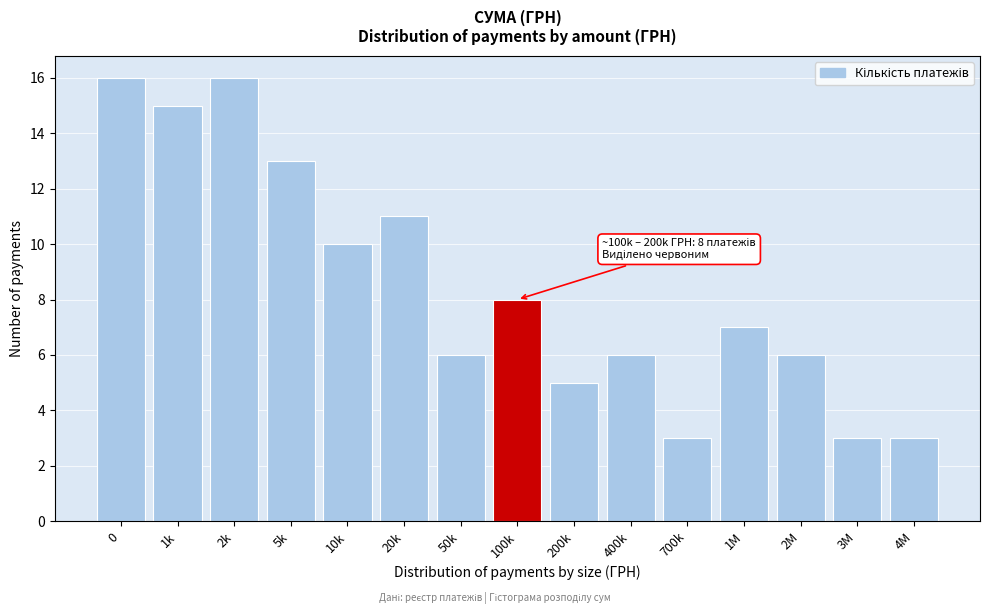

Reading right to left, transcribe all the data shown in this chart.

4M=3	3M=3	2M=6	1M=7	700k=3	400k=6	200k=5	100k=8	50k=6	20k=11	10k=10	5k=13	2k=16	1k=15	0=16